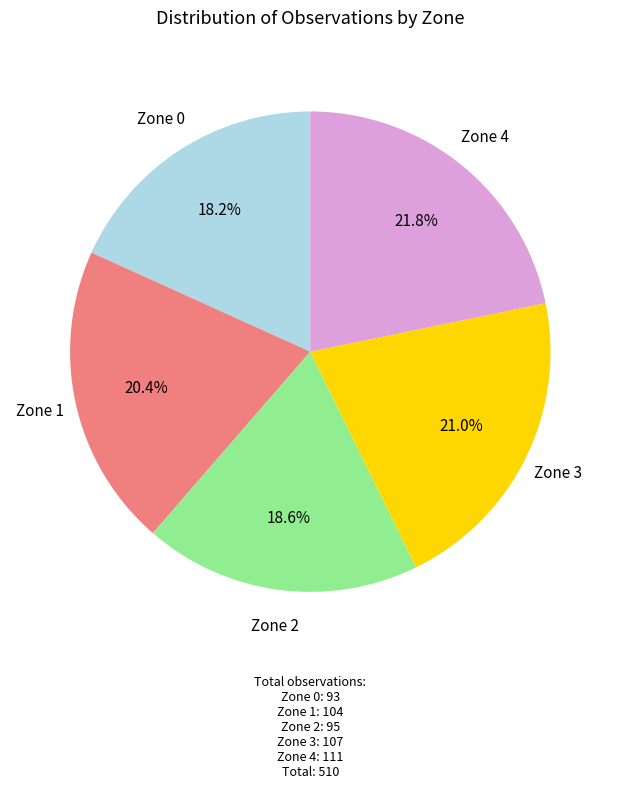

Is there a majority slice in this chart?

No